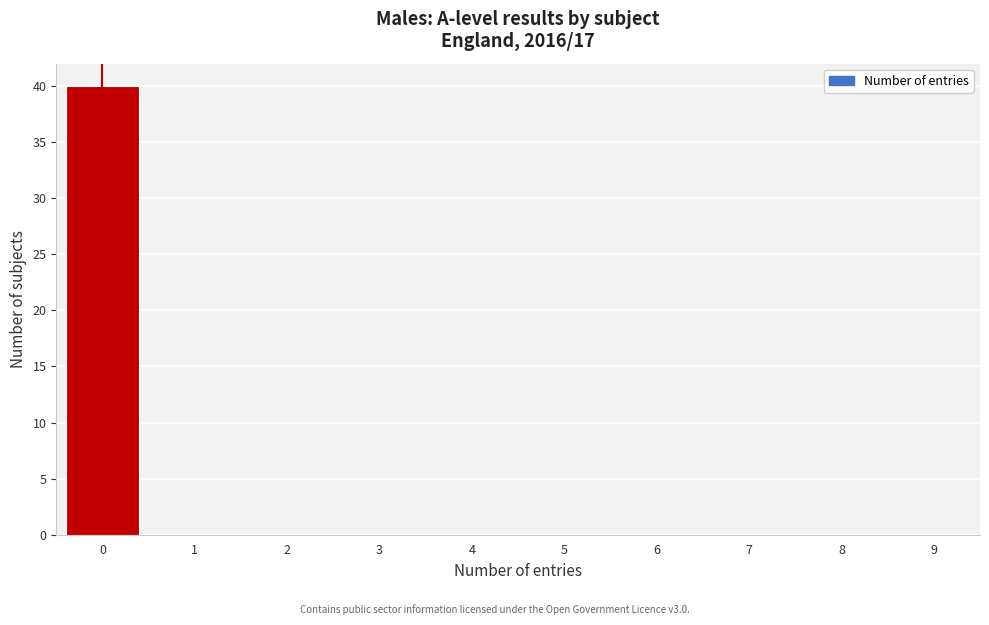

Reading right to left, extract all data points from this chart.

9=0	8=0	7=0	6=0	5=0	4=0	3=0	2=0	1=0	0=40